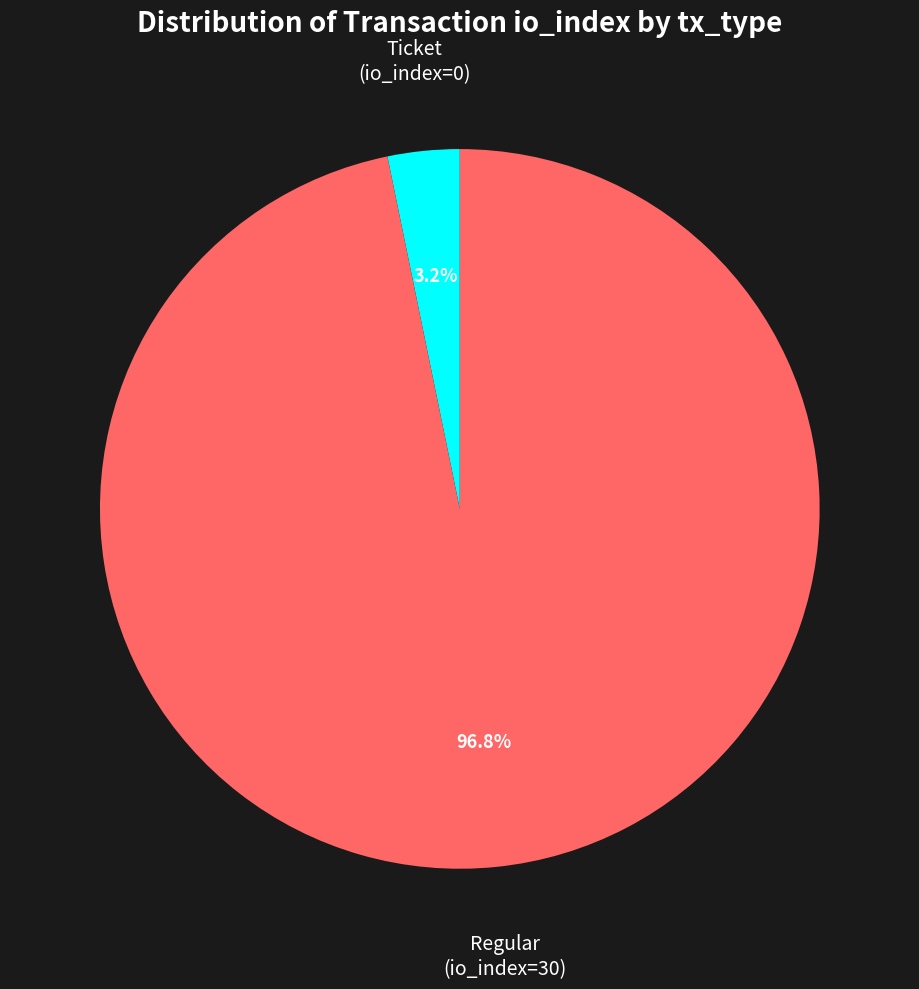

Is there any slice that represents more than half of the pie?

Yes